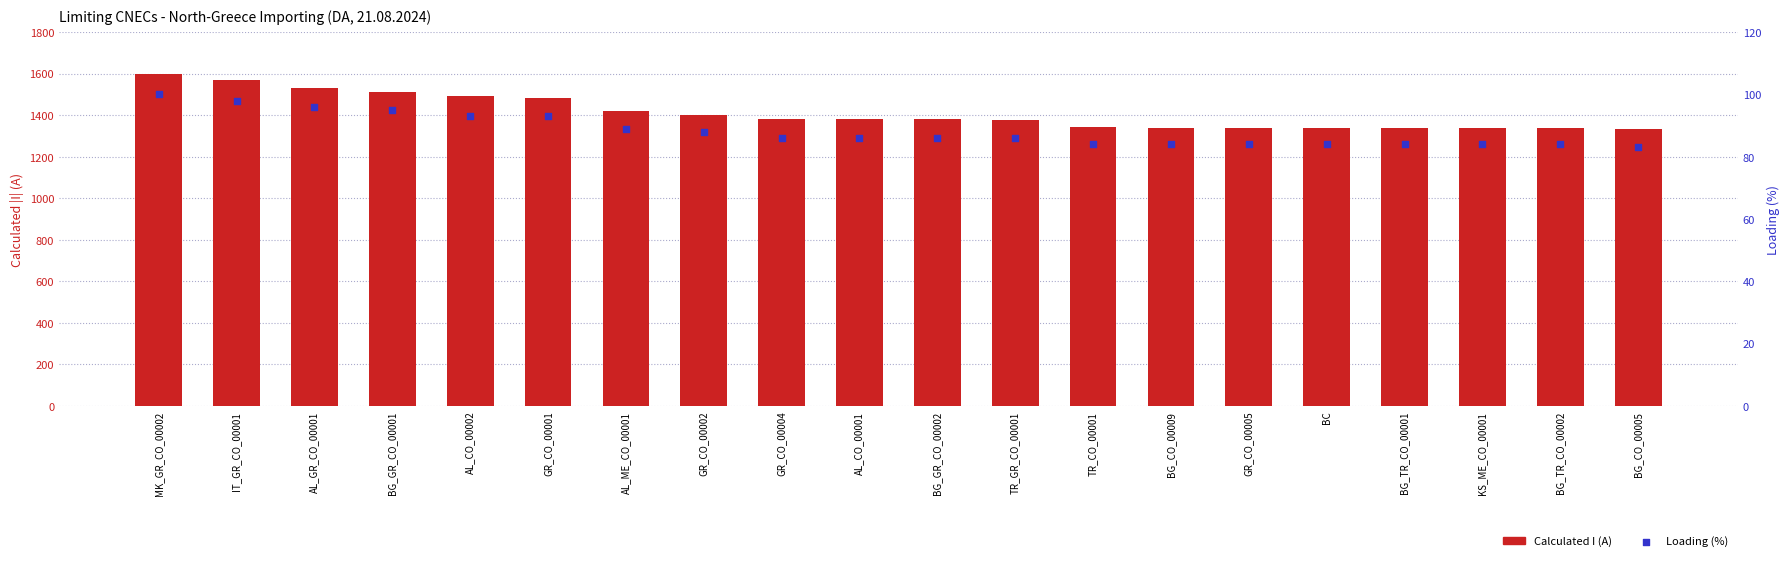

Which series reaches the maximum Y coordinate?

Calculated I (A)